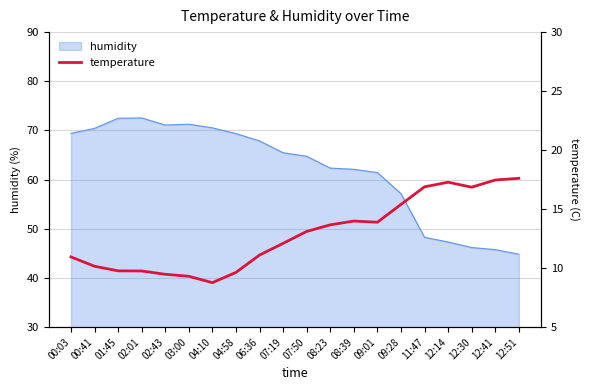

What is the lowest value of the humidity series?

44.8